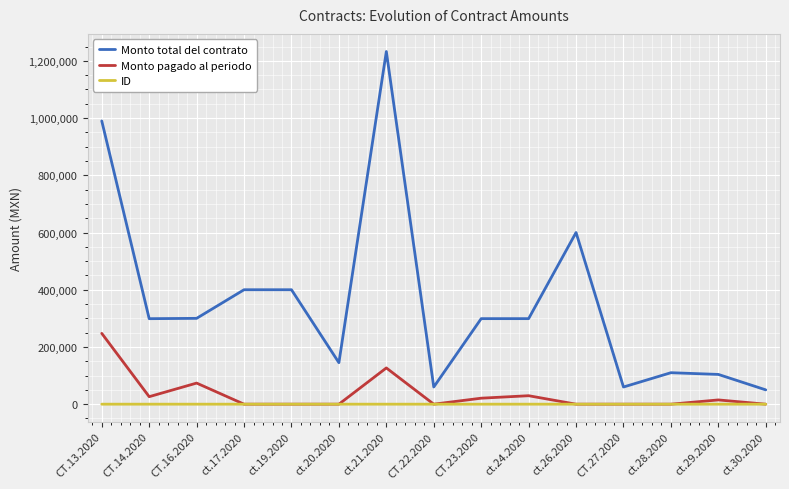

True or false: Monto total del contrato has more than 0 interior local peaks.

True